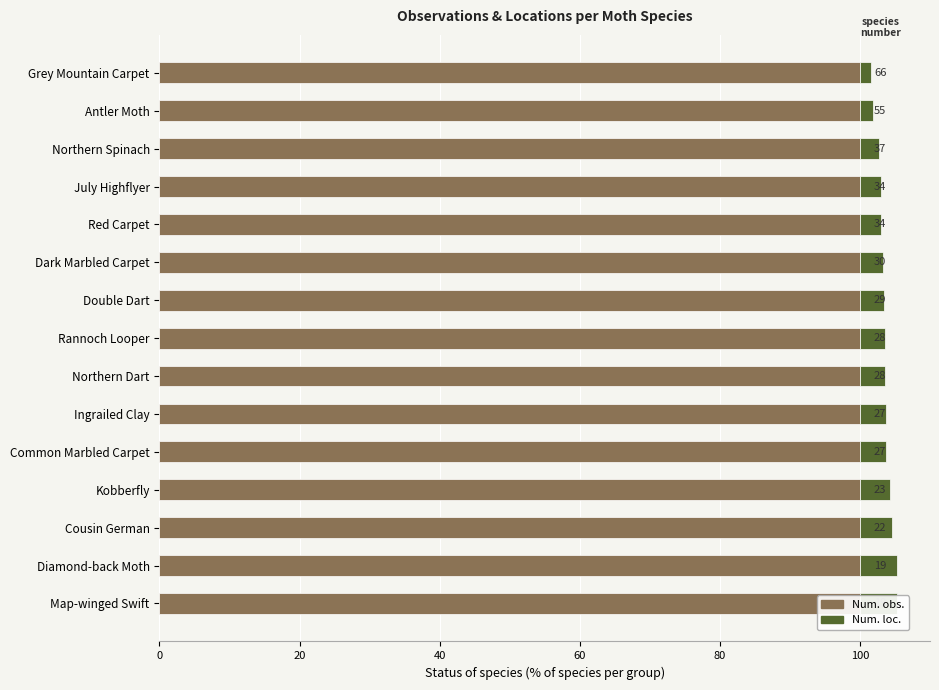

What is the value of the Num. loc. bar at the 6th from the left?

3.3